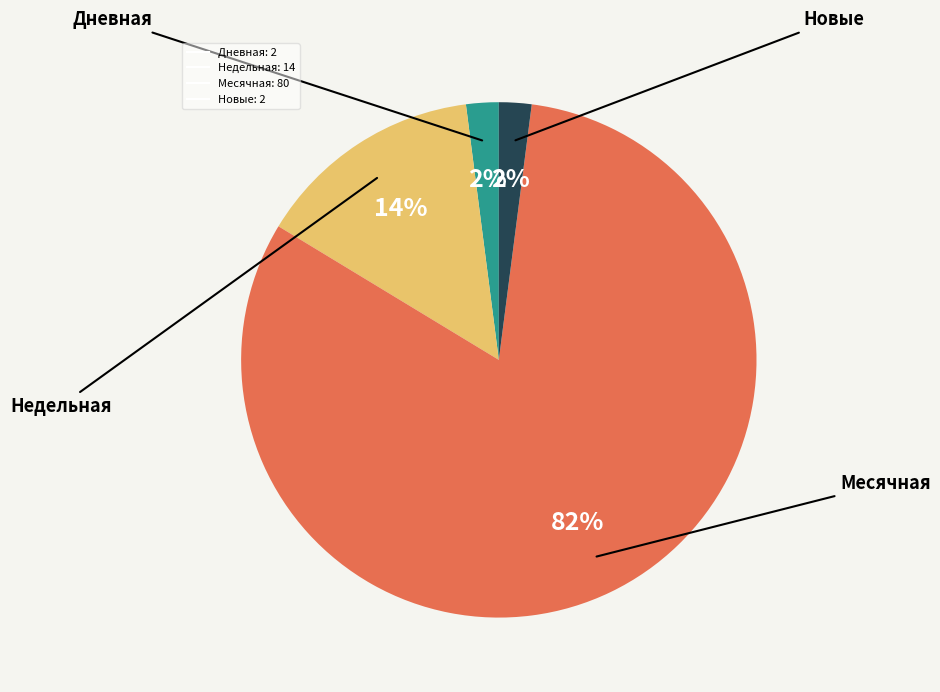

Is there a majority slice in this chart?

Yes